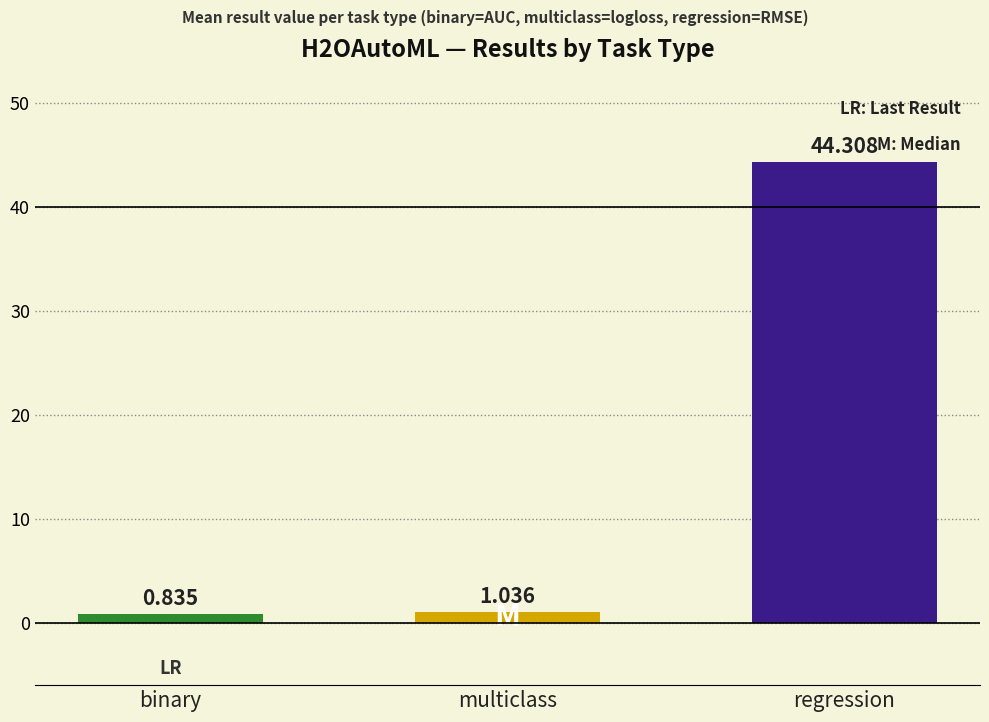

Where is the data nearest to the value 22?

multiclass